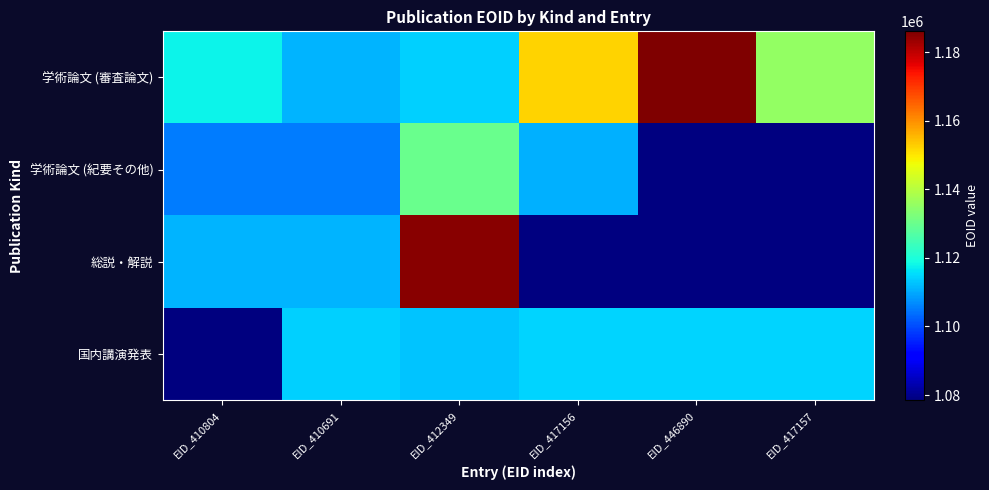

At EID_412349, list the series in order from smallest to largest.

国内講演発表, 学術論文 (審査論文), 学術論文 (紀要その他), 総説・解説